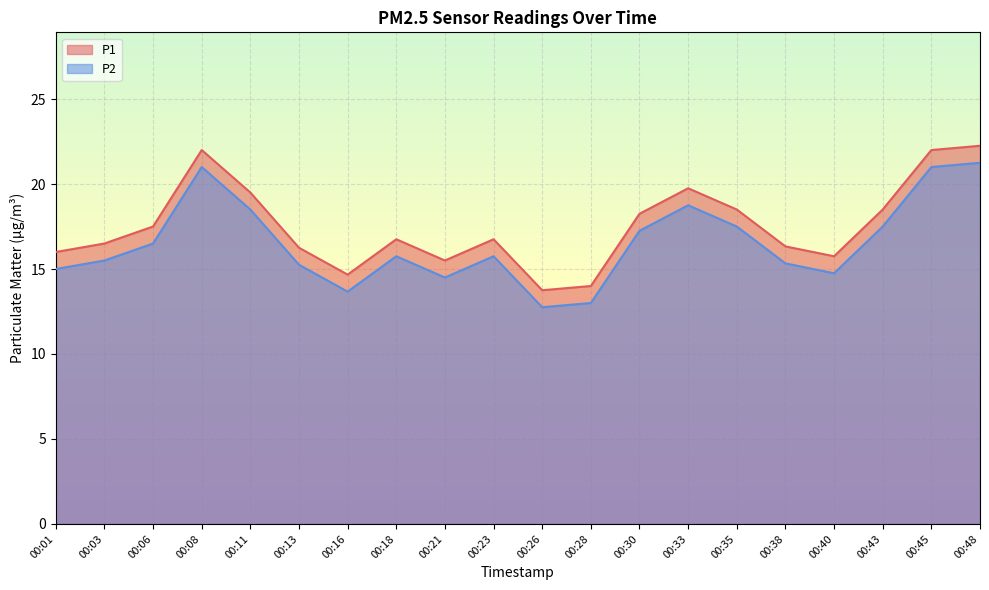

Where does the P2 series first go above 15?

00:03